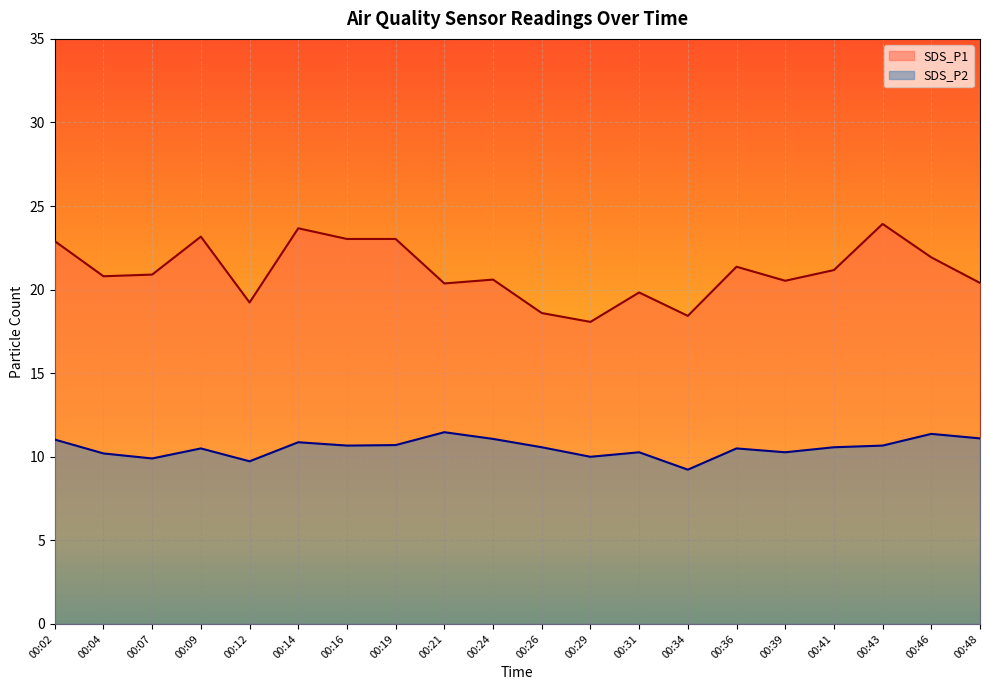

At which category is the sum across all series the highest?

00:43